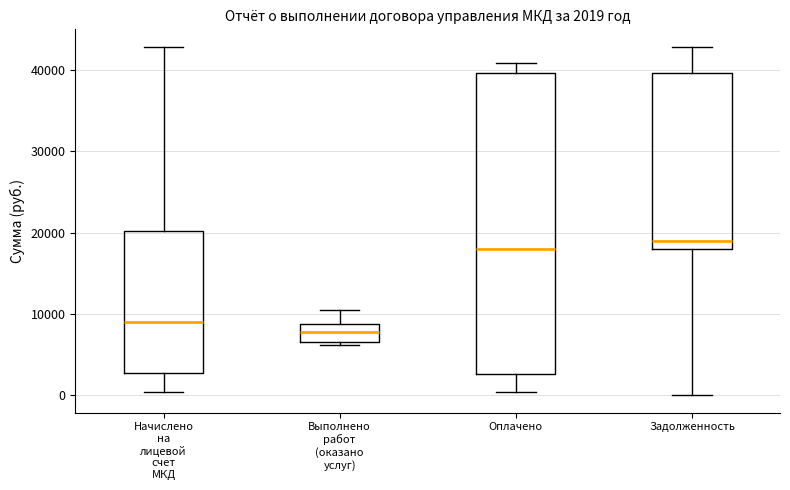

Which box is the tallest, from its lower edge to its upper edge?

Оплачено